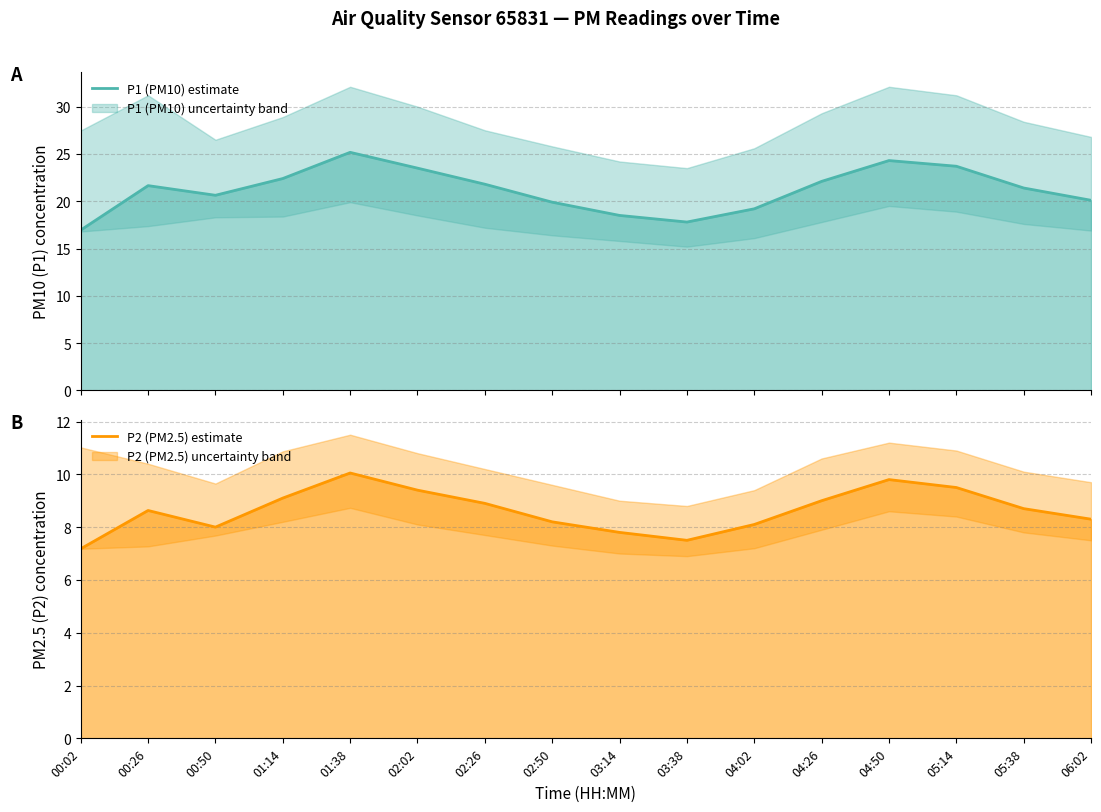

At which label is P1 (PM10) estimate closest to 21?

00:50